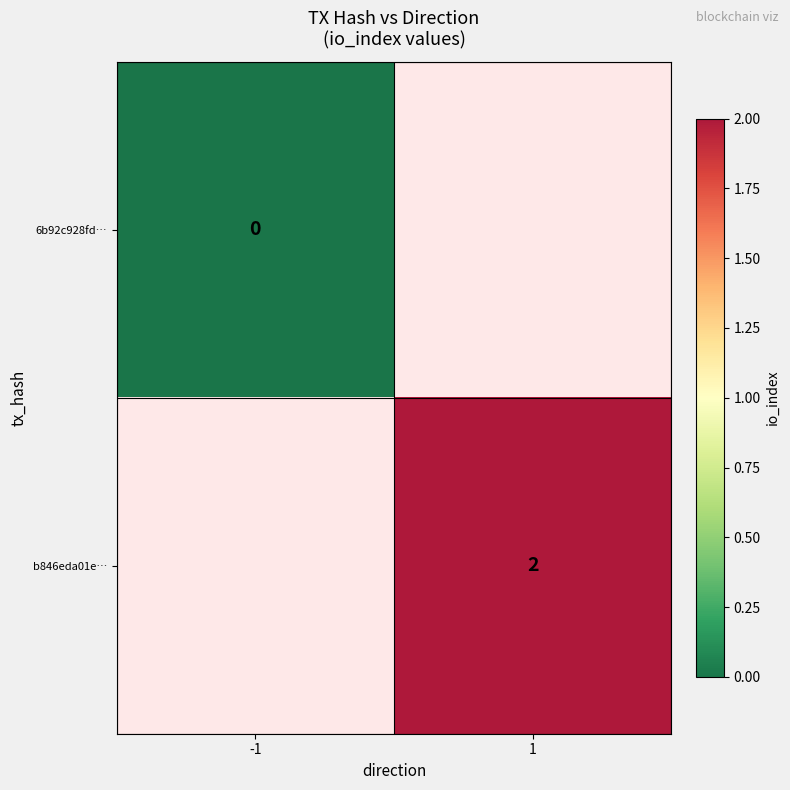

The value of b846eda01e… at 1 is 3. True or false?

False